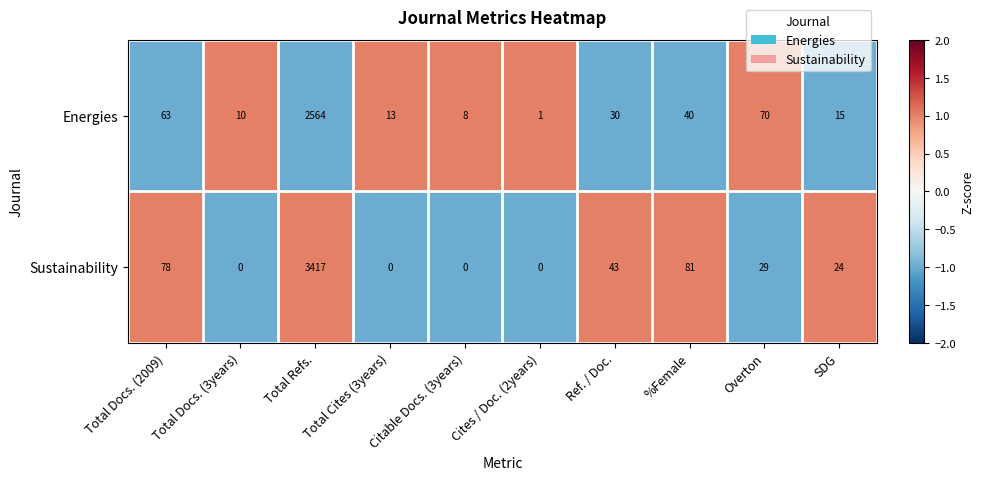

Which category has the highest value in the Sustainability series?

Total Refs.